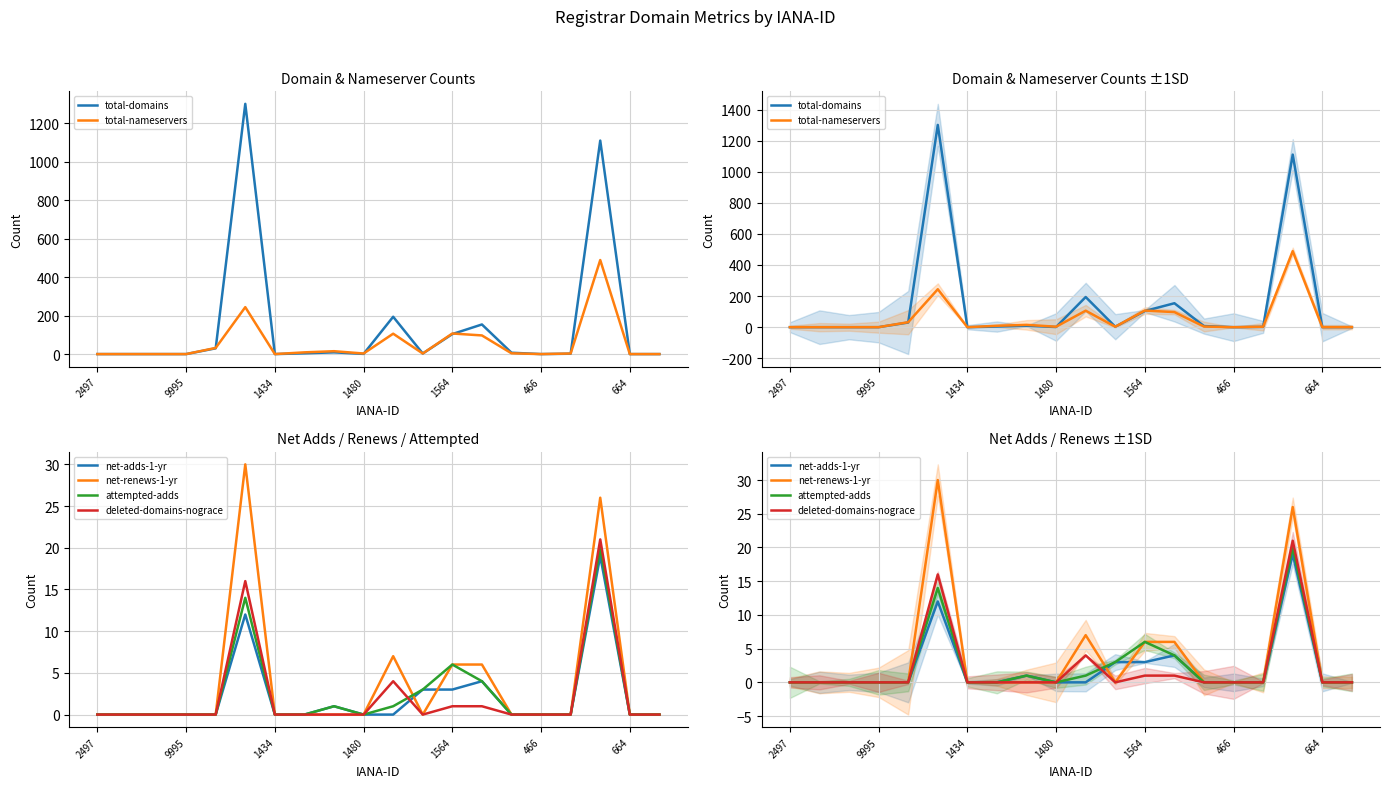

Which series has the widest spread of values?

total-domains